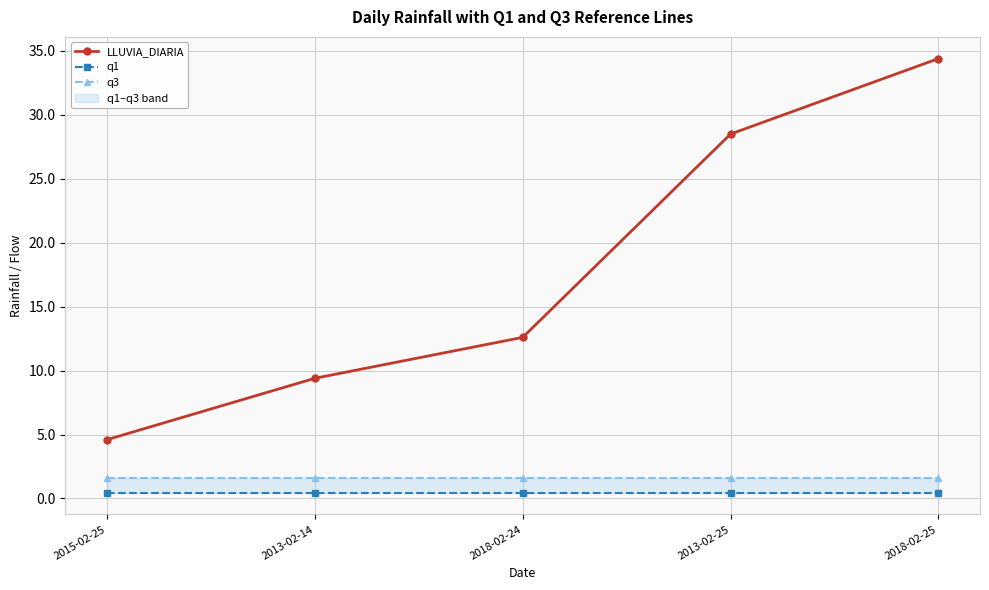

How many data points in LLUVIA_DIARIA are above 12?

3